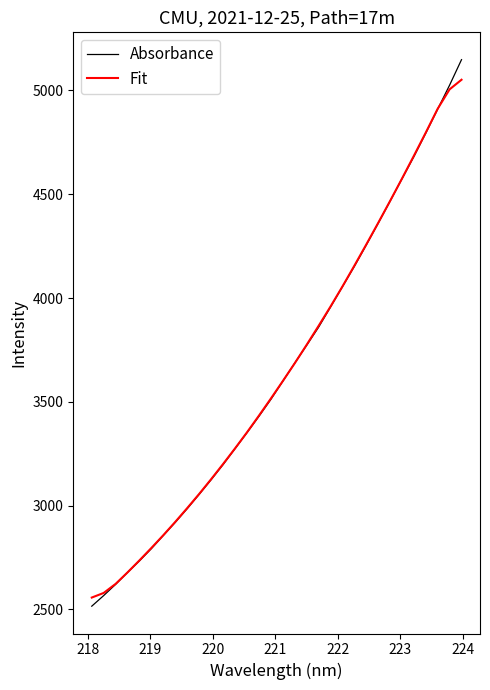

Which series has the largest range (max minus min)?

Absorbance